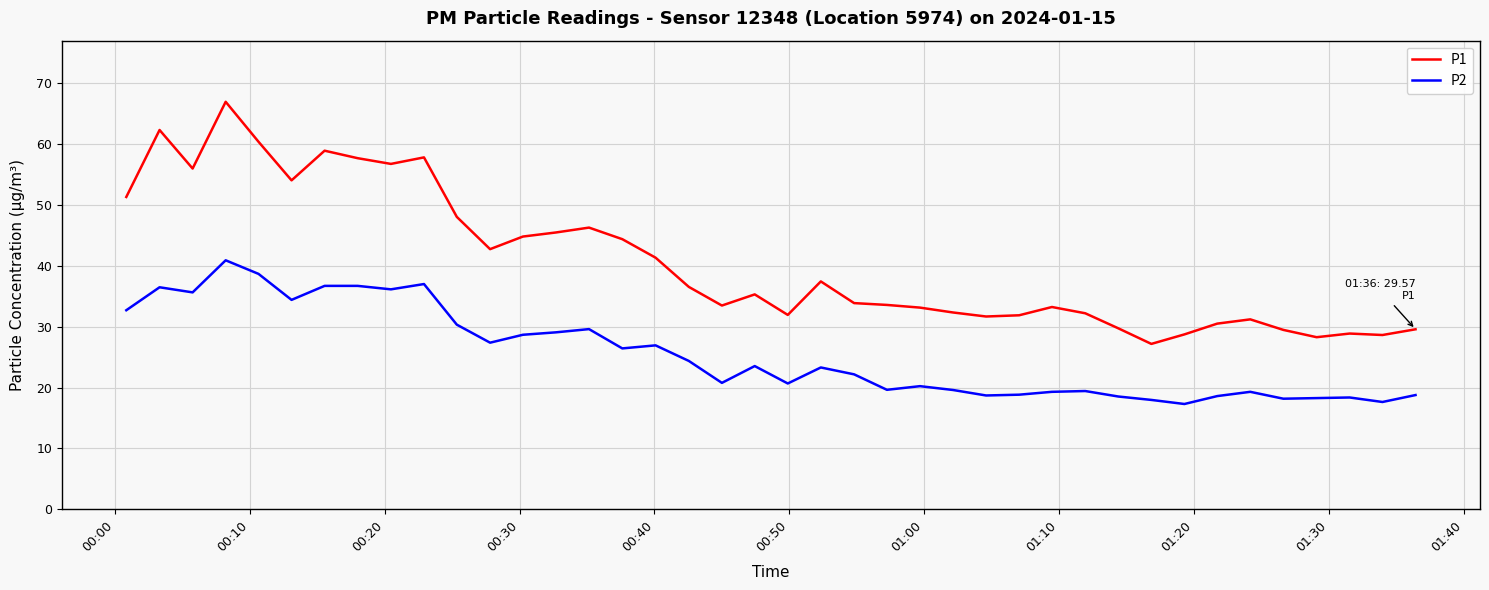

List the series in order of their overall mean, lowest first.

P2, P1